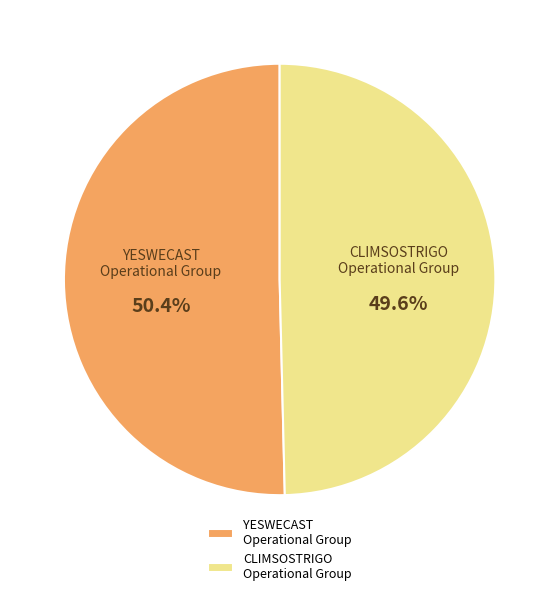

How many segments does this pie chart have?

2